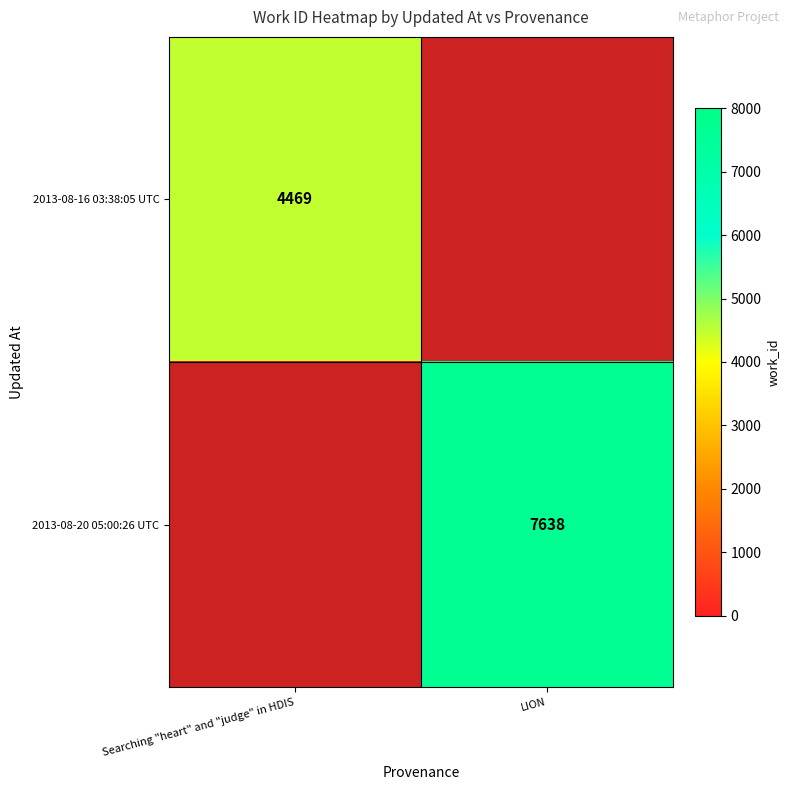

Is it true that 2013-08-16 03:38:05 UTC equals 7863 at Searching "heart" and "judge" in HDIS?

False